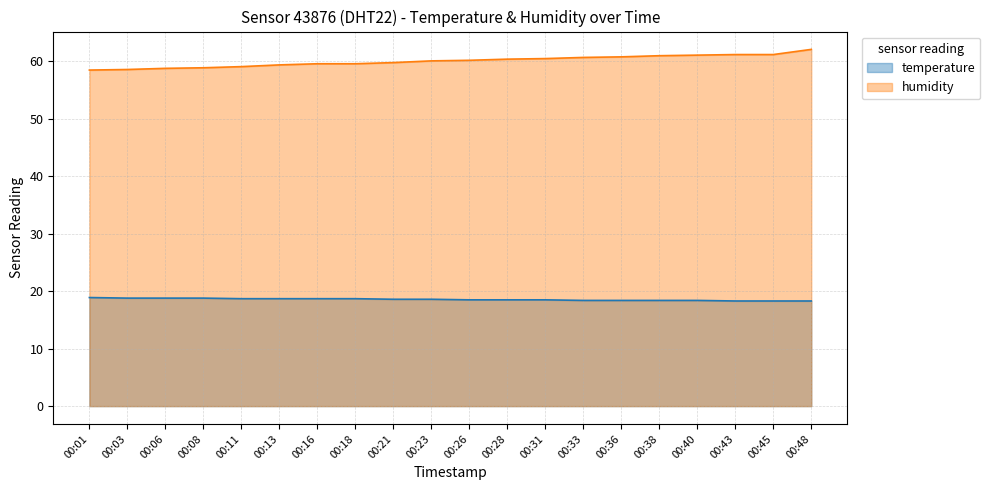

What is the average value of the temperature series?

18.6